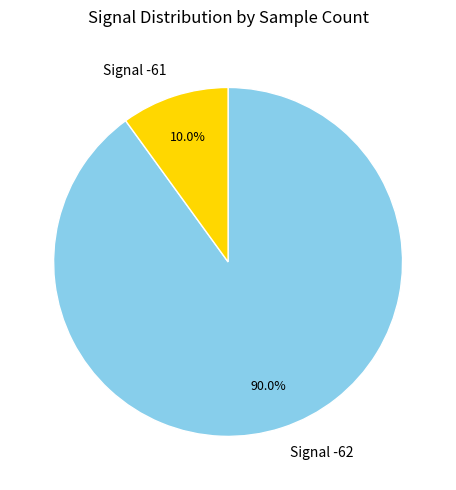

Between Signal -62 and Signal -61, which is larger?

Signal -62